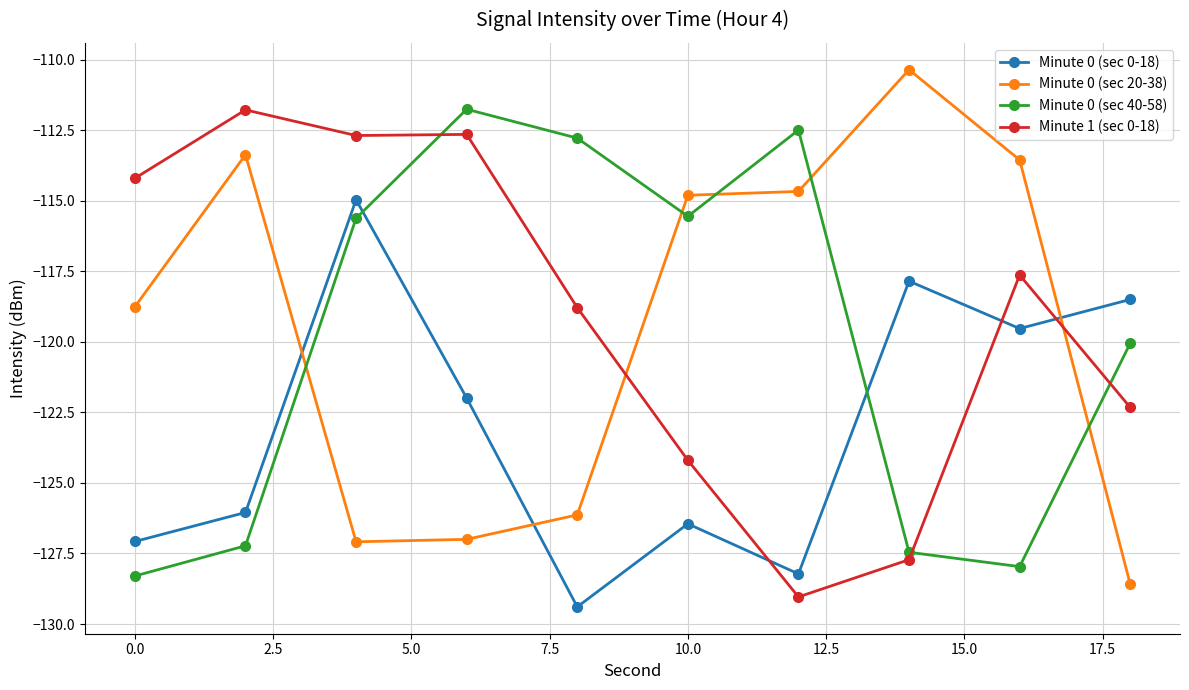

What are all the series names shown in the legend?

Minute 0 (sec 0-18), Minute 0 (sec 20-38), Minute 0 (sec 40-58), Minute 1 (sec 0-18)